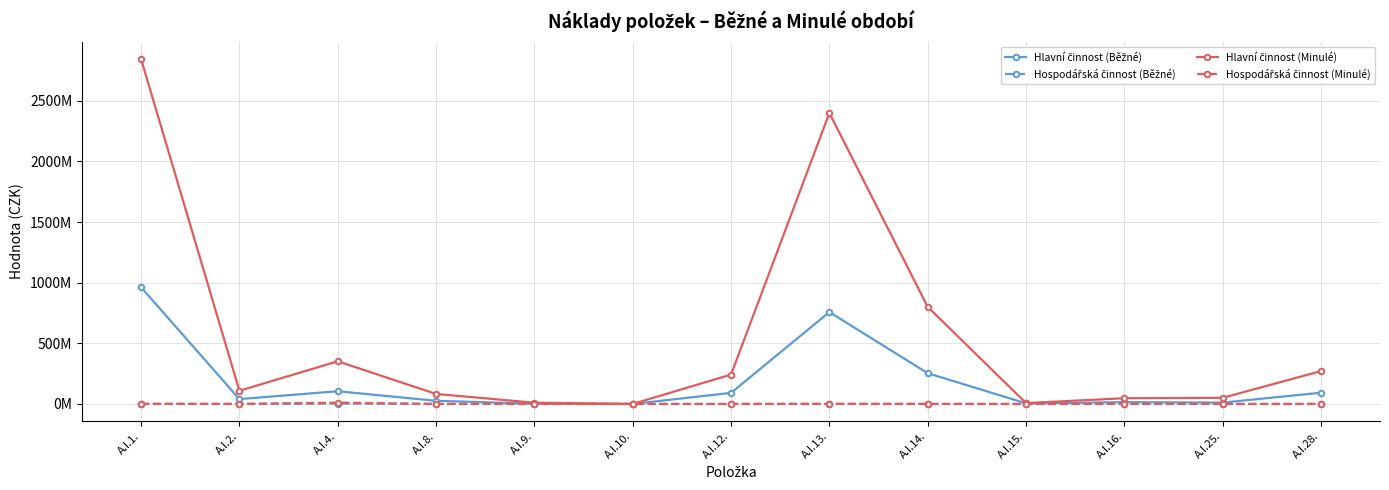

At which category does Hlavní činnost (Běžné) reach its first local valley?

A.I.2.